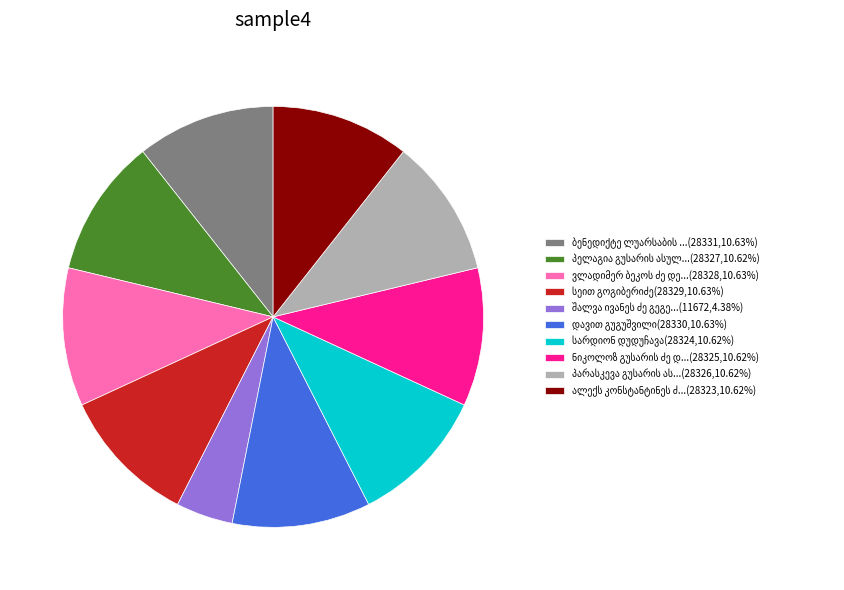

Is there any slice that represents more than half of the pie?

No